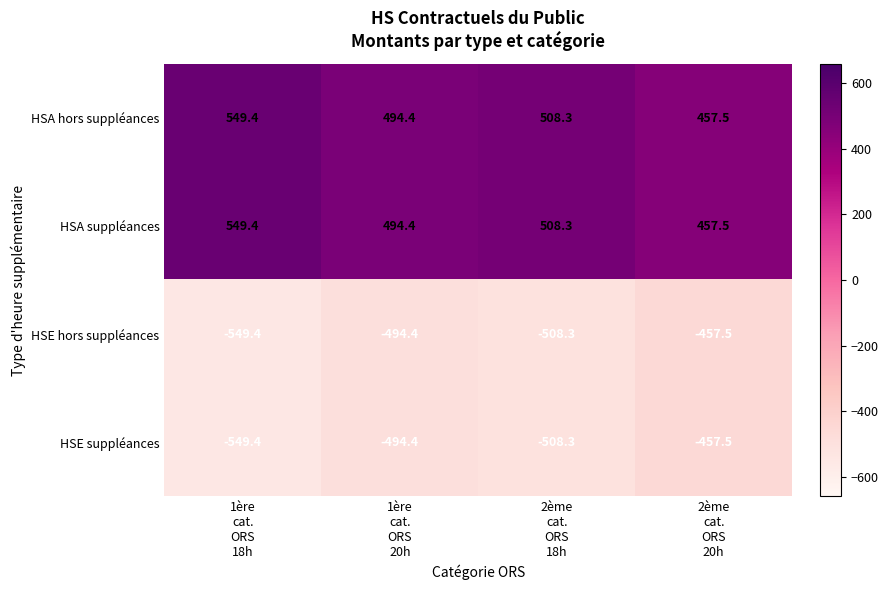

What is the sum of all HSE hors suppléances values?

-2009.6